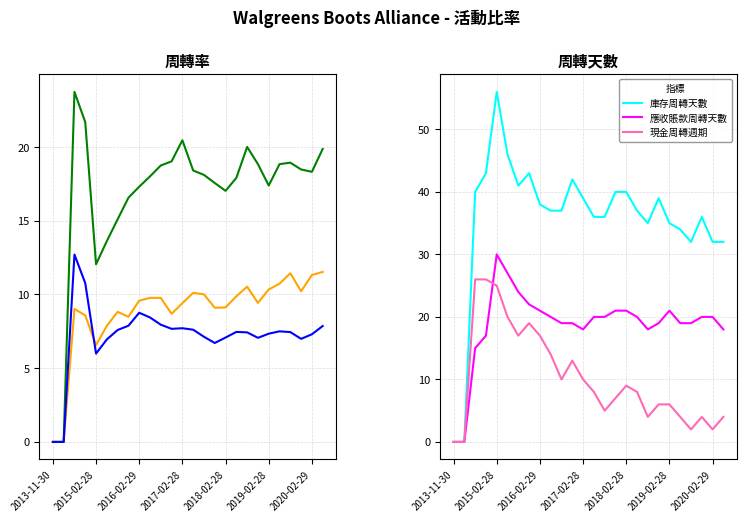

List the series in order of their peak value, highest first.

庫存周轉天數, 應收賬款周轉天數, 現金周轉週期, 應收賬款周轉率, 應付賬款周轉率, 存貨周轉率